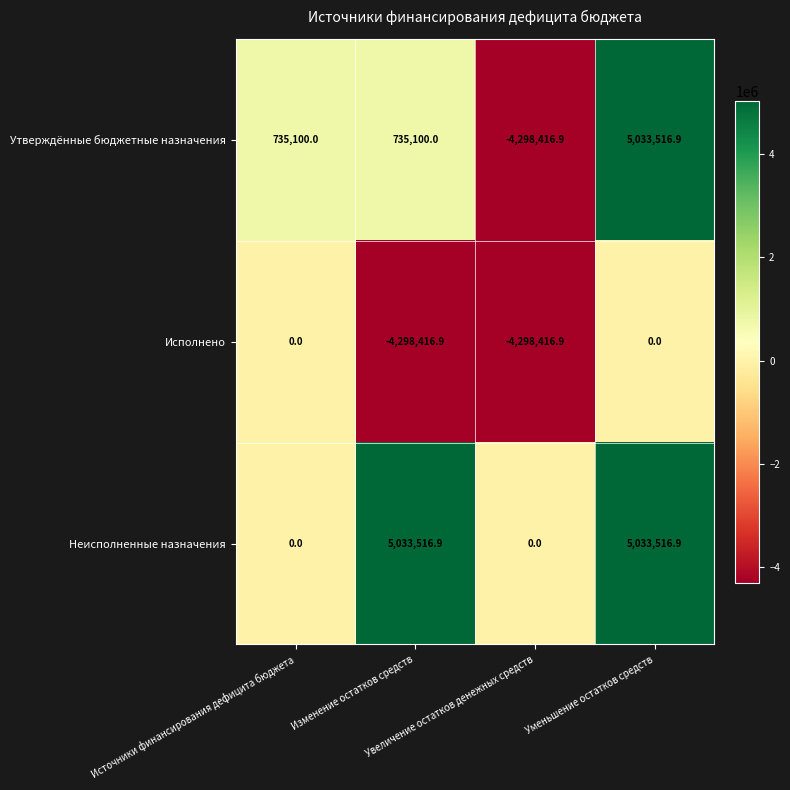

What is the highest value of the Утверждённые бюджетные назначения series?

5033516.9